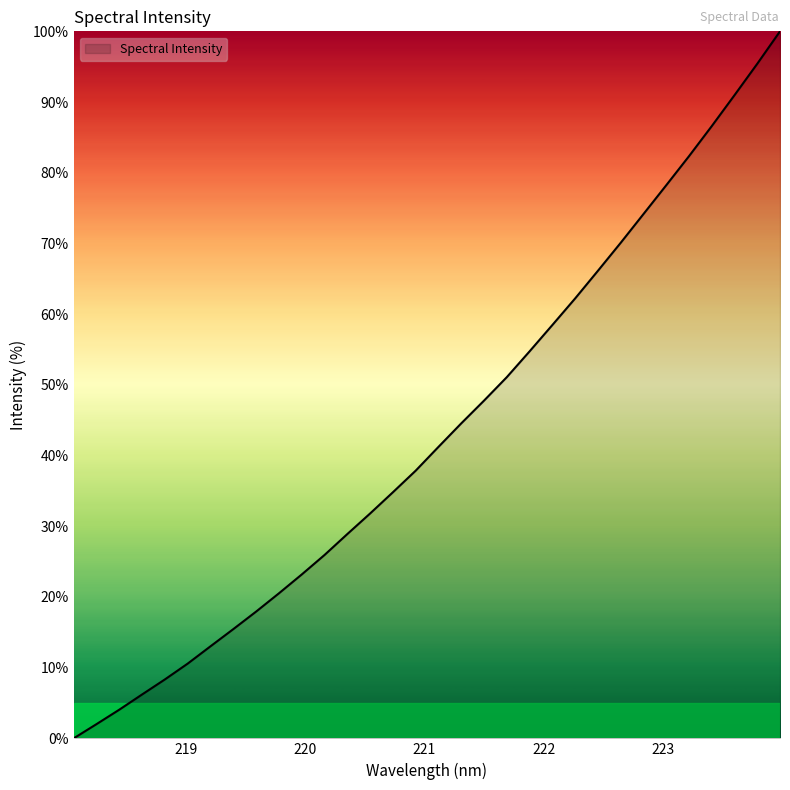

What is the maximum value shown in the chart?

100.0